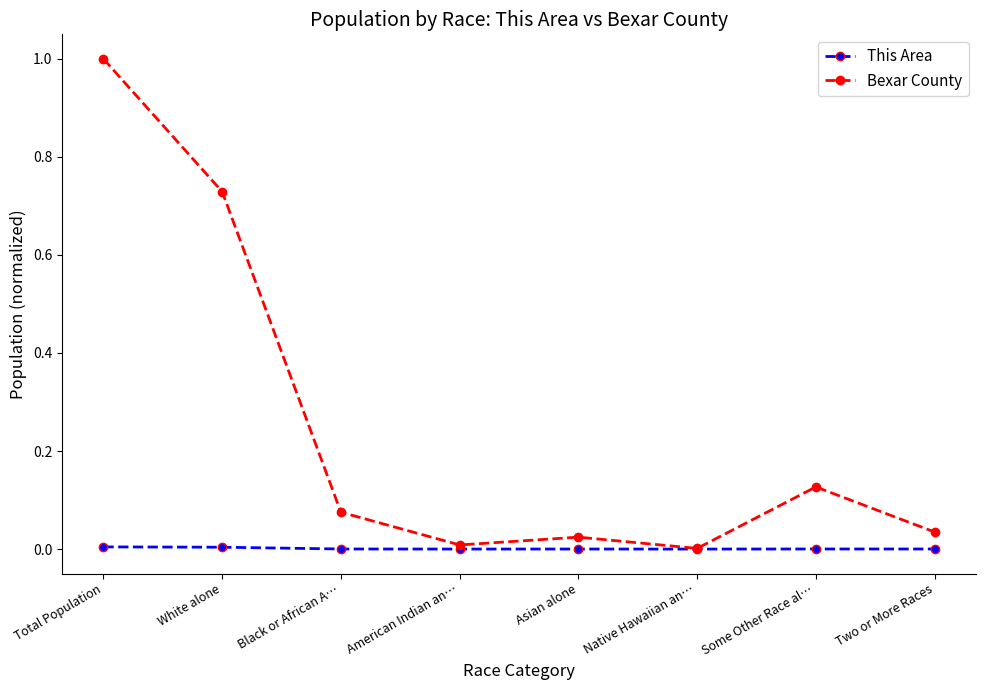

At which category does the chart reach its peak across all series?

Total Population